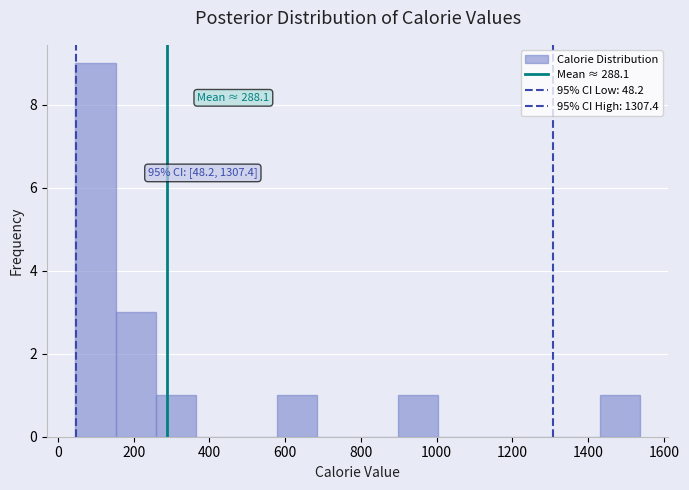

Which range on the x-axis has the tallest bar?

40 to 160